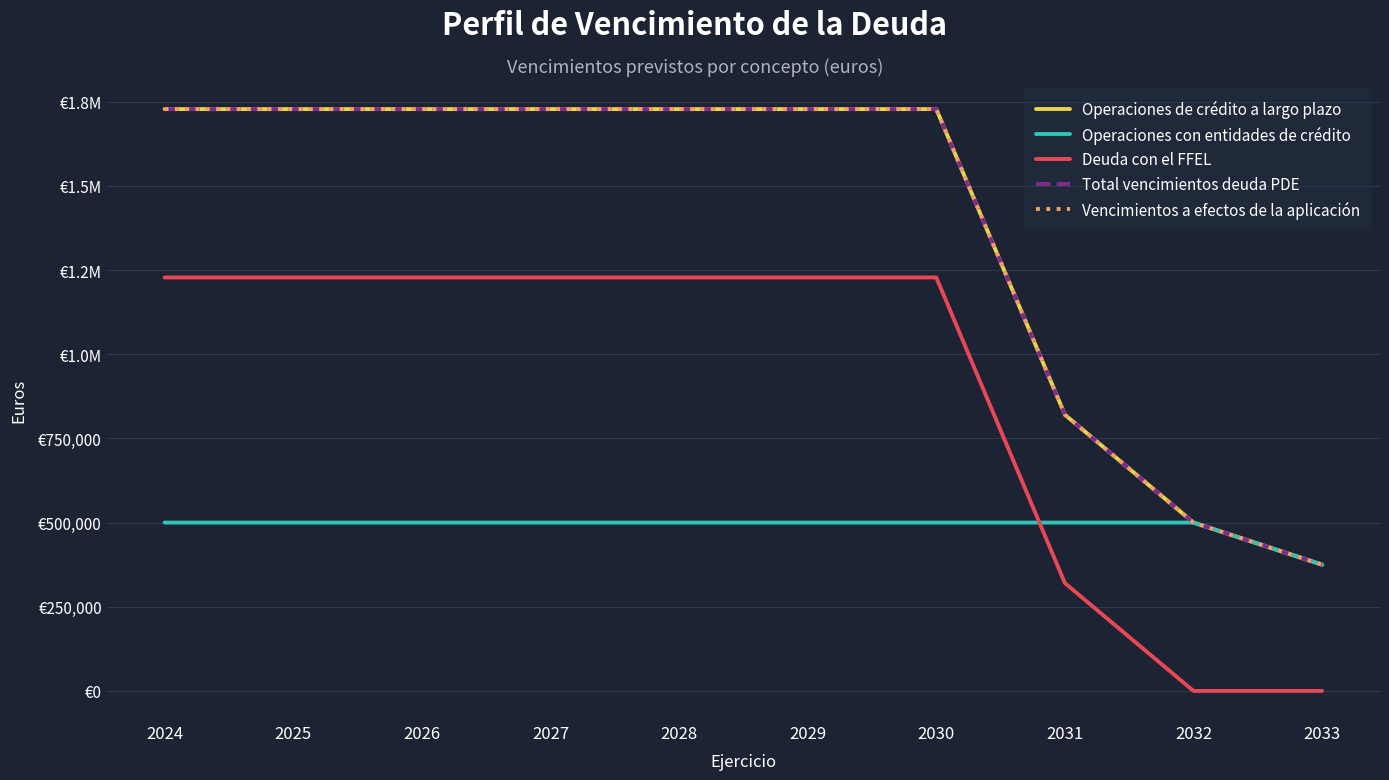

Reading left to right, extract all data points from this chart.

Operaciones de crédito a largo plazo: 2024=1728028.4	2025=1728028.4	2026=1728028.4	2027=1728028.4	2028=1728028.4	2029=1728028.4	2030=1728028.4	2031=820302.7	2032=500000.0	2033=375000.0
Operaciones con entidades de crédito: 2024=500000.0	2025=500000.0	2026=500000.0	2027=500000.0	2028=500000.0	2029=500000.0	2030=500000.0	2031=500000.0	2032=500000.0	2033=375000.0
Deuda con el FFEL: 2024=1228028.4	2025=1228028.4	2026=1228028.4	2027=1228028.4	2028=1228028.4	2029=1228028.4	2030=1228028.4	2031=320302.7	2032=0.0	2033=0.0
Total vencimientos deuda PDE: 2024=1728028.4	2025=1728028.4	2026=1728028.4	2027=1728028.4	2028=1728028.4	2029=1728028.4	2030=1728028.4	2031=820302.7	2032=500000.0	2033=375000.0
Vencimientos a efectos de la aplicación: 2024=1728028.4	2025=1728028.4	2026=1728028.4	2027=1728028.4	2028=1728028.4	2029=1728028.4	2030=1728028.4	2031=820302.7	2032=500000.0	2033=375000.0